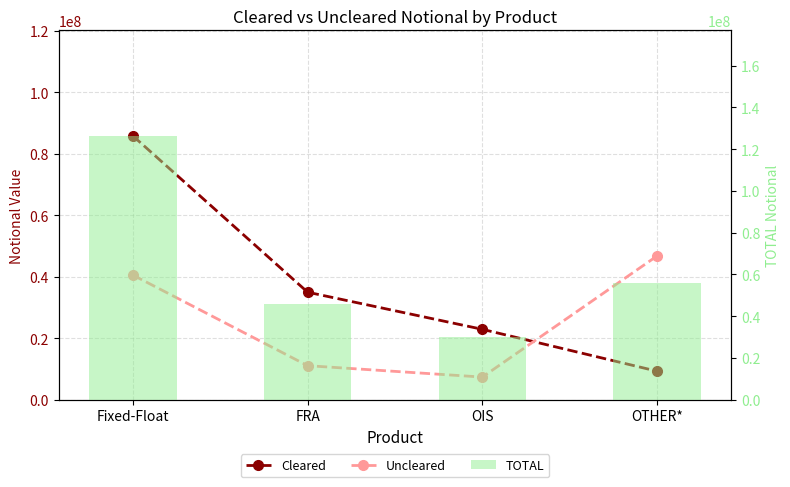

Which series changed the most between Fixed-Float and OTHER*?

Cleared